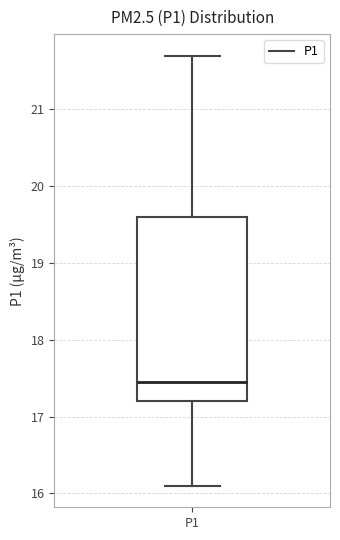

Transcribe this box plot: give where the median line is, the range the box spans, and where the two whiskers end, as read against the y-axis. The values are not printed on the chart, so give them approximately, as read against the axis.

median 17.5, box 17.2 to 19.6, whiskers 16.1 to 21.7